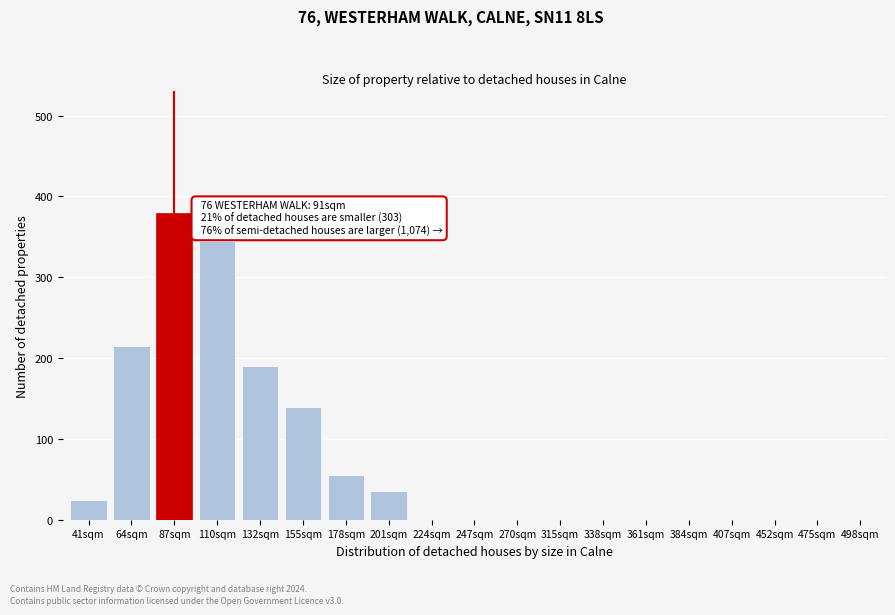

Reading left to right, what are all the values shown in this chart?

41sqm=25	64sqm=215	87sqm=380	110sqm=345	132sqm=190	155sqm=140	178sqm=55	201sqm=35	224sqm=0	247sqm=0	270sqm=0	315sqm=0	338sqm=0	361sqm=0	384sqm=0	407sqm=0	452sqm=0	475sqm=0	498sqm=0